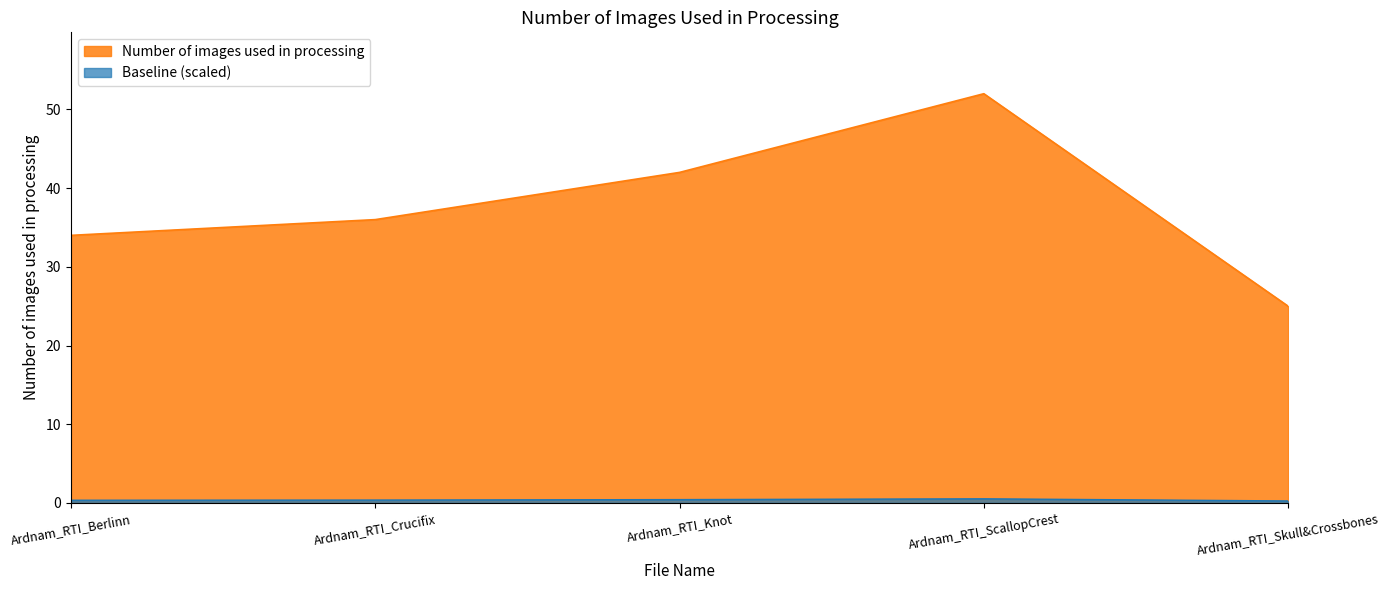

Which label corresponds to the smallest value in the chart?

Ardnam_RTI_Skull&Crossbones